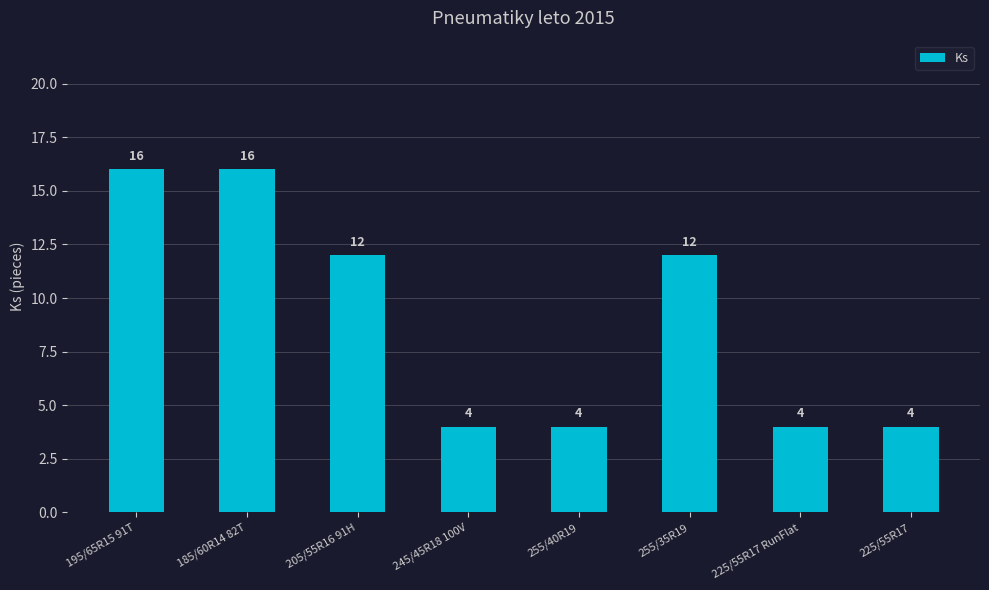

What is the greatest value displayed?

16